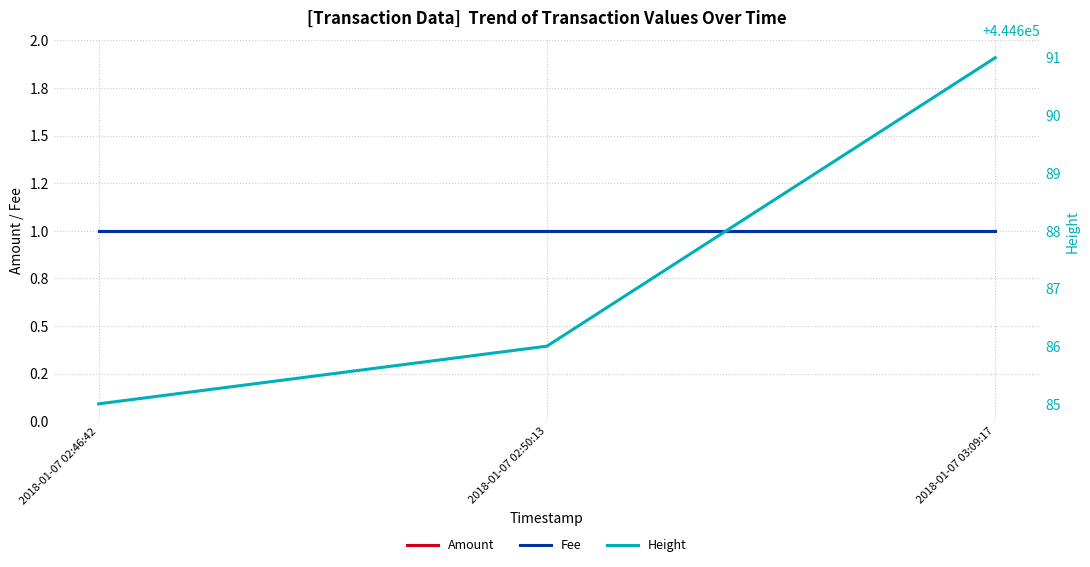

Count the Height values in the range 444685 to 444691.

3